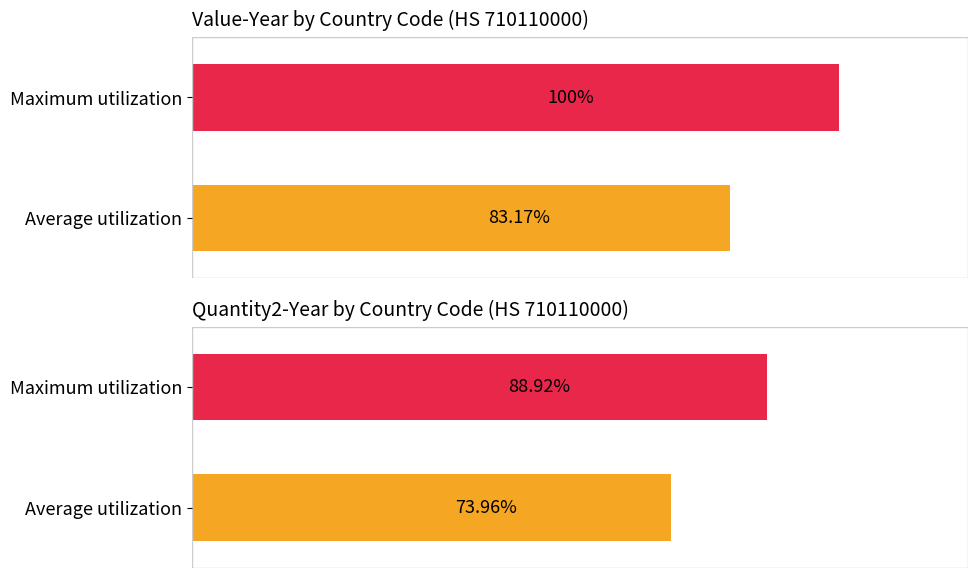

Rank the series by their maximum value, from highest to lowest.

Value-Year, Quantity2-Year